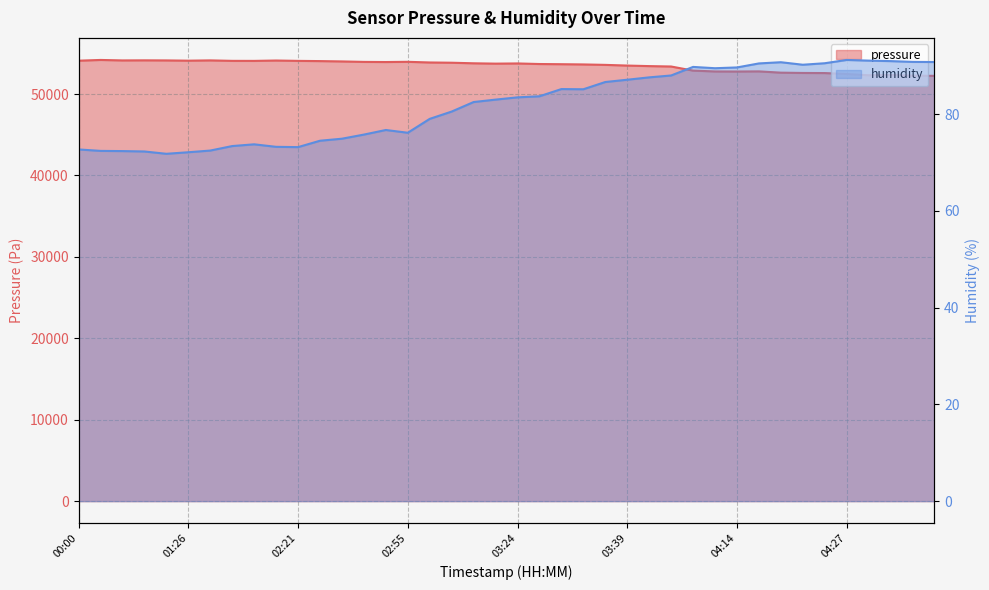

What is the value of the 26th point from the left?

53494.3